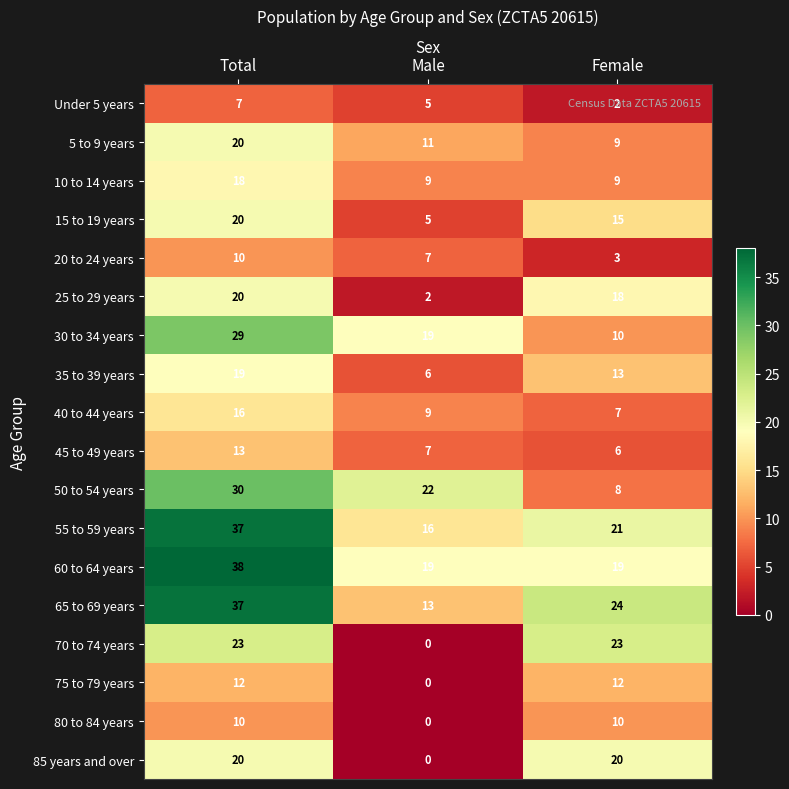

Is it true that 35 to 39 years equals 13 at Female?

True